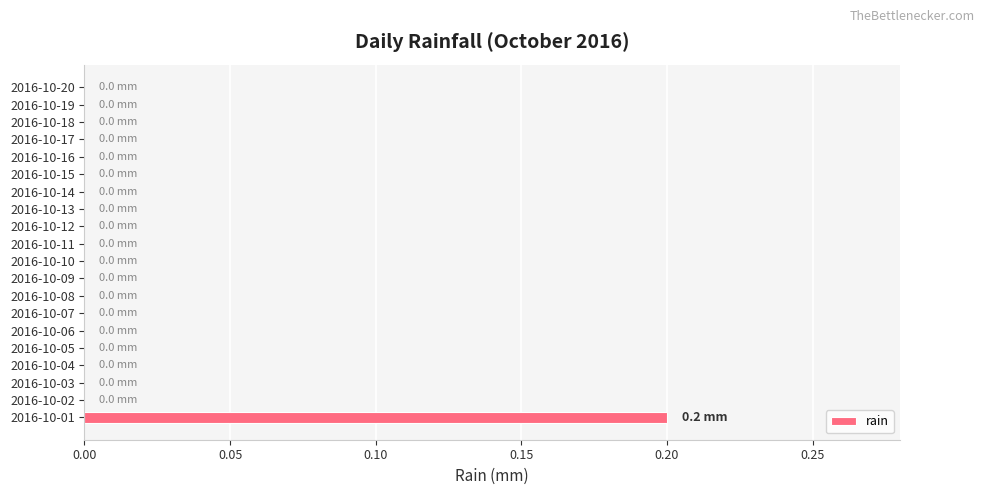

The value at 2016-10-12 is -0.1. True or false?

False